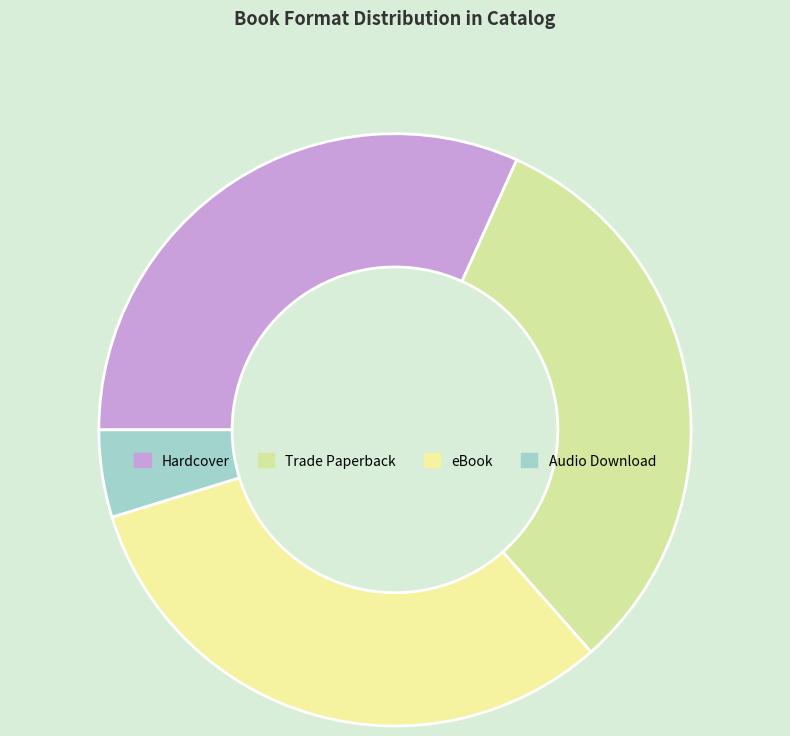

Does eBook account for over 50% of the chart?

No